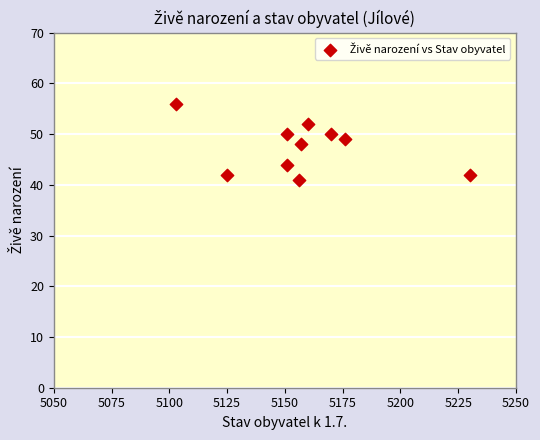

What is the average Y value?

47